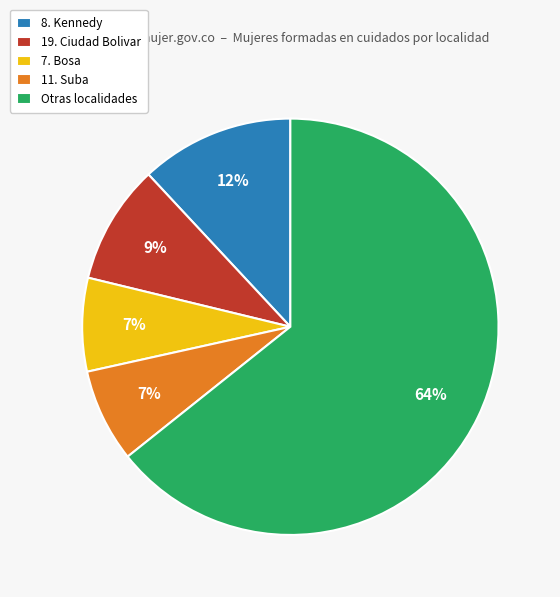

Which category has the biggest portion of the pie?

Otras localidades